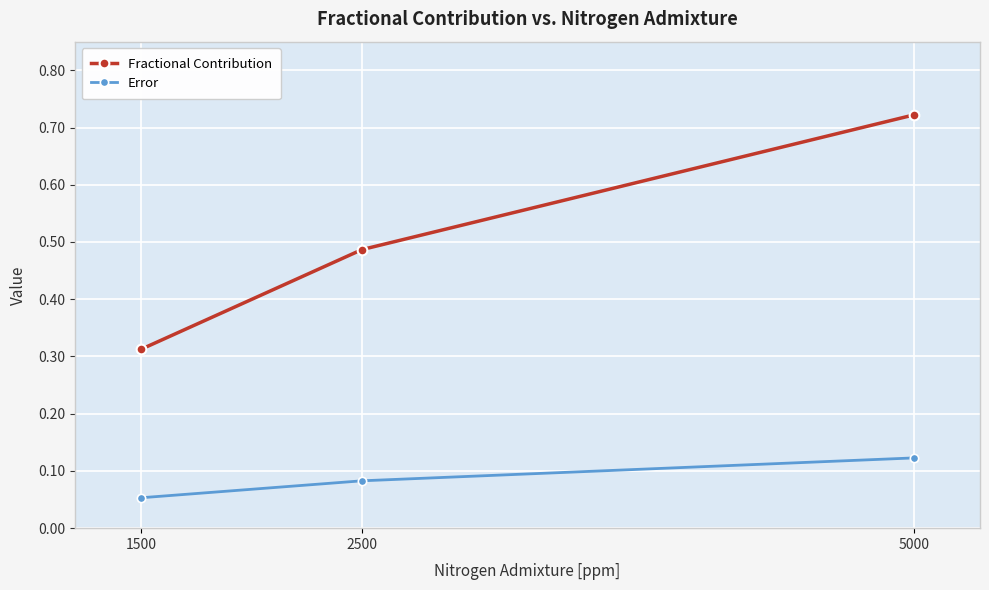

The Error series shows 0.0 at 1500. True or false?

False